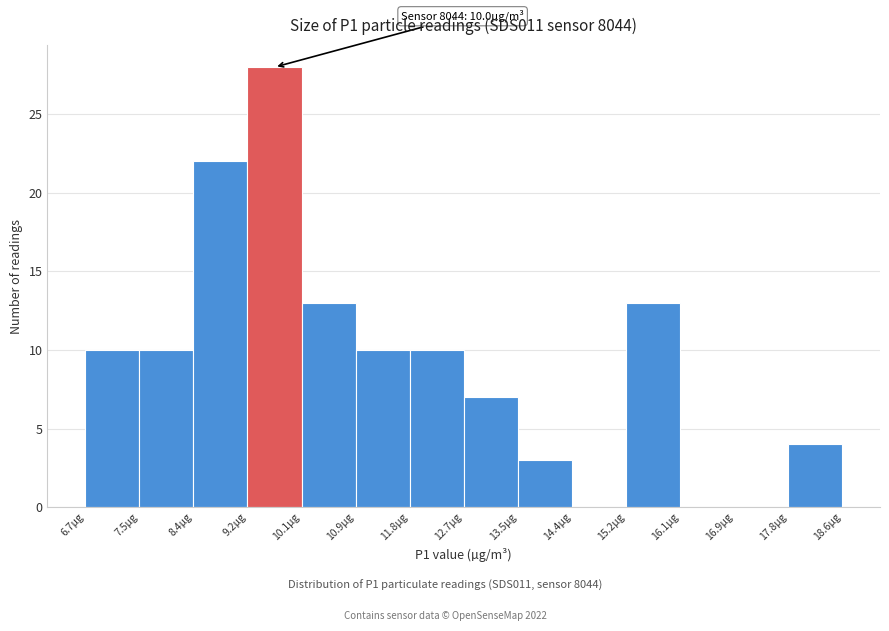

Over which range of the x-axis is the bar tallest?

9.2 to 10.1